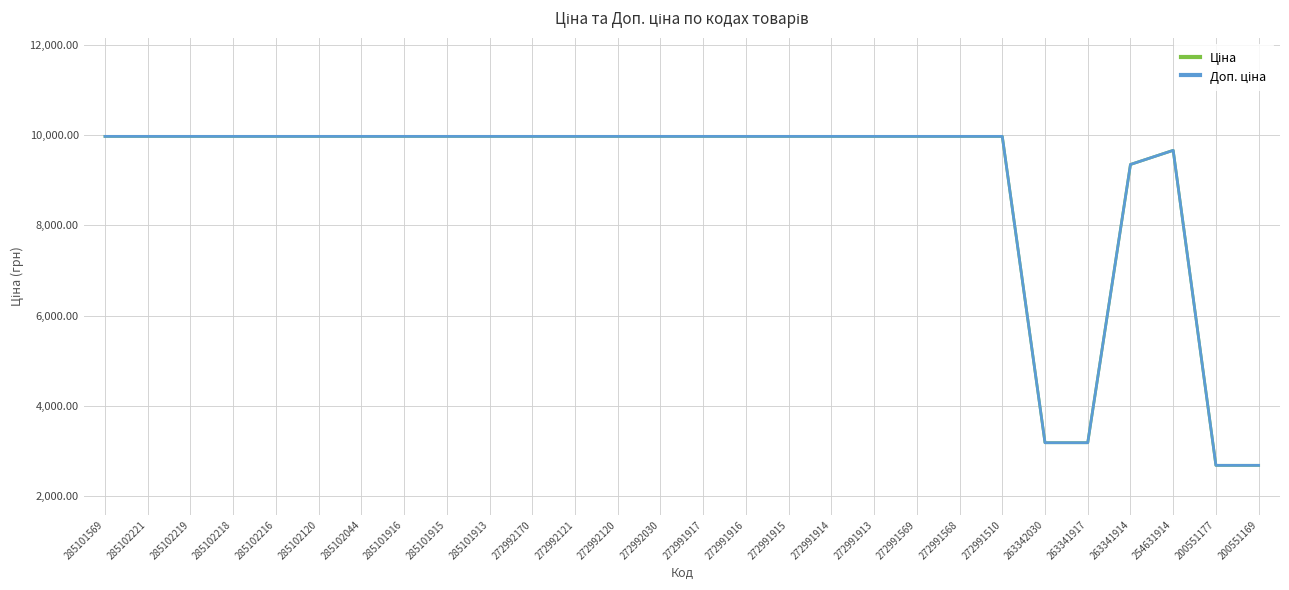

What is the total value across all series at 285102221?

19950.0